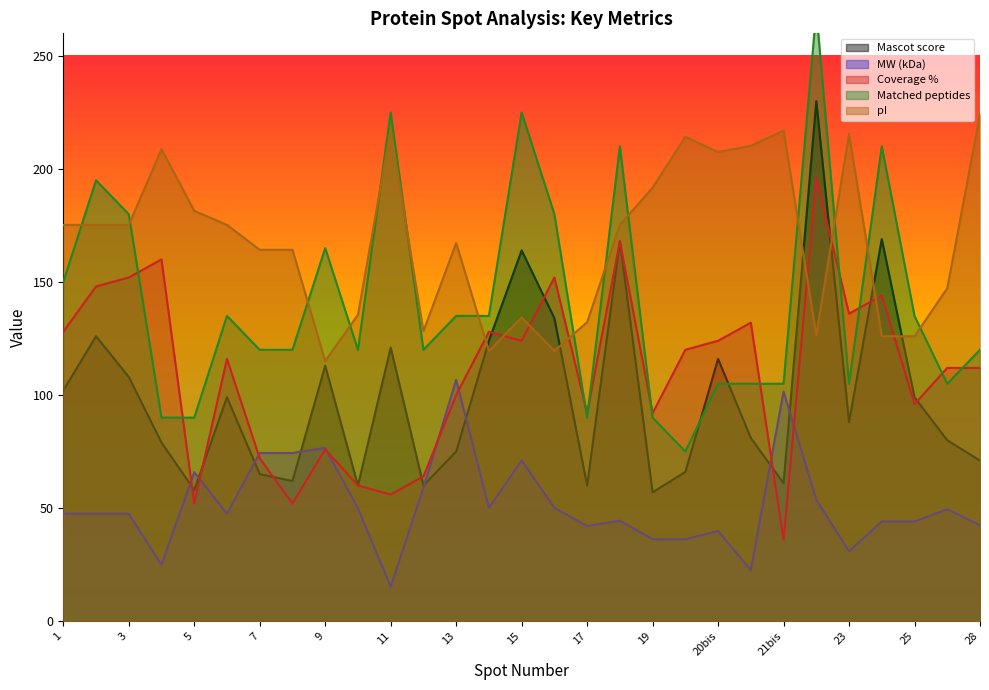

Rank the series by their maximum value, from lowest to highest.

MW (kDa), Coverage %, pI, Mascot score, Matched peptides